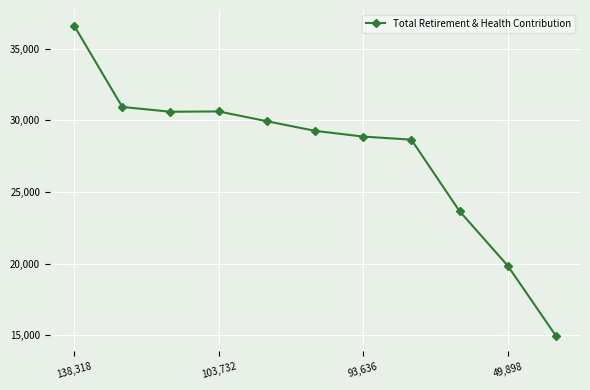

How many data points are less than 29275?

5